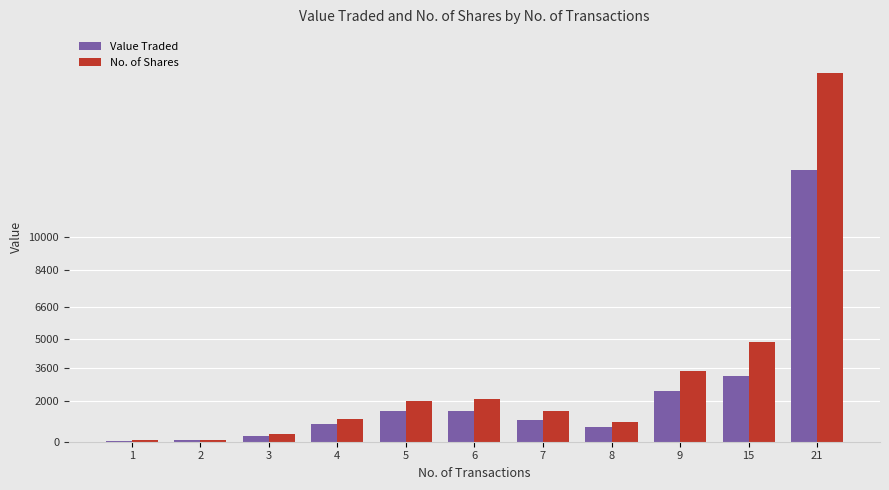

Which series has the largest range (max minus min)?

No. of Shares